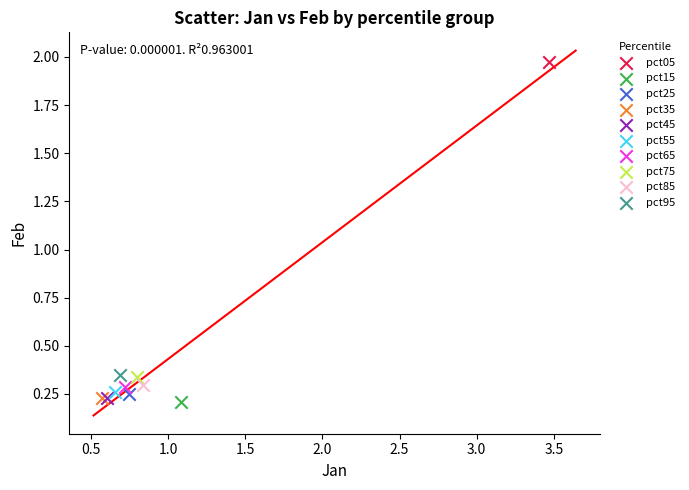

Which series contains the highest Y value?

pct05